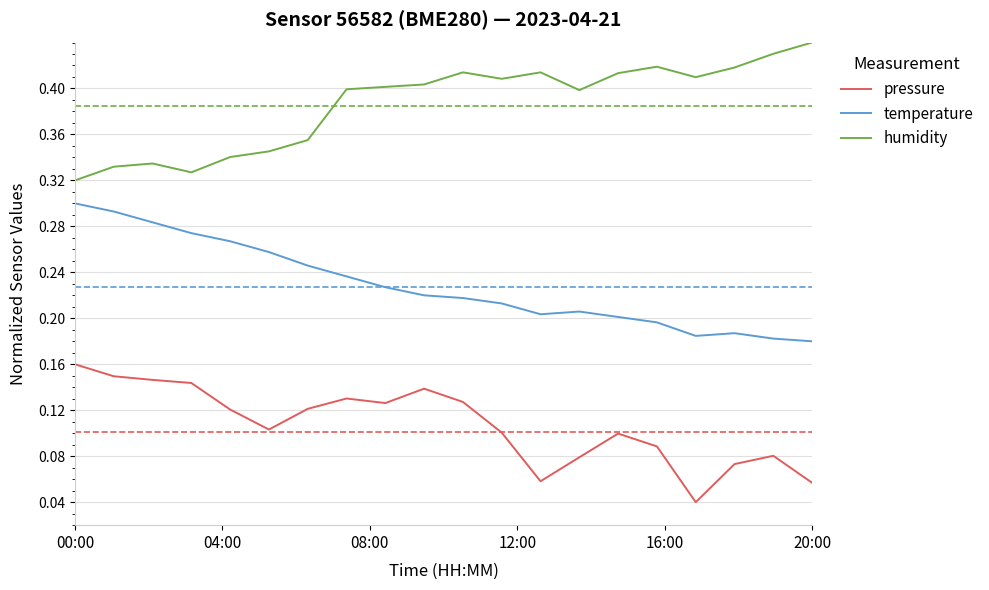

True or false: pressure and temperature intersect in this chart.

False